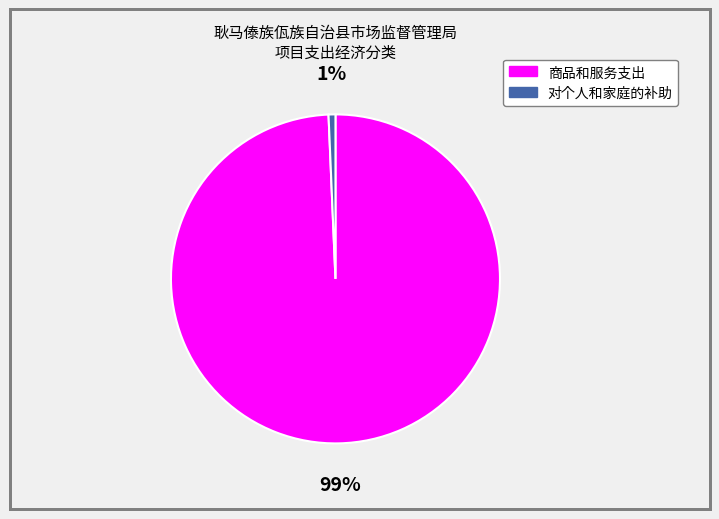

Combined, do 对个人和家庭的补助 and 商品和服务支出 account for over 50%?

Yes